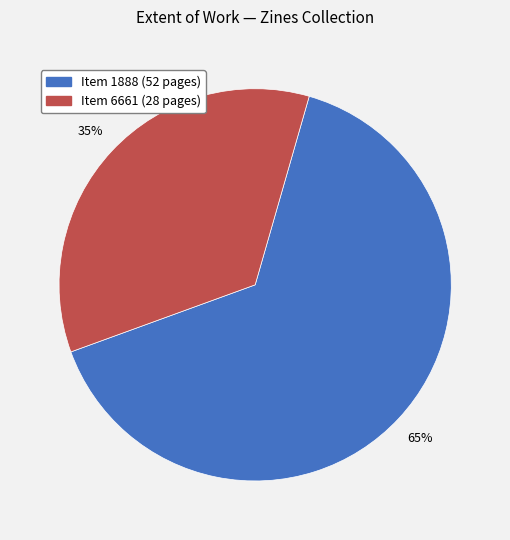

Is there a majority slice in this chart?

Yes